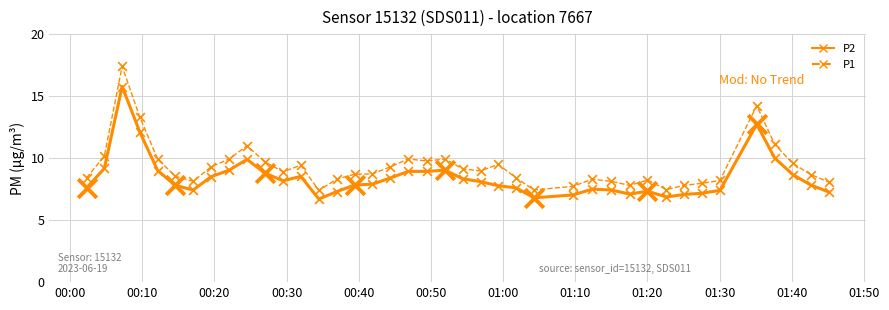

What is the smallest value displayed?

6.7